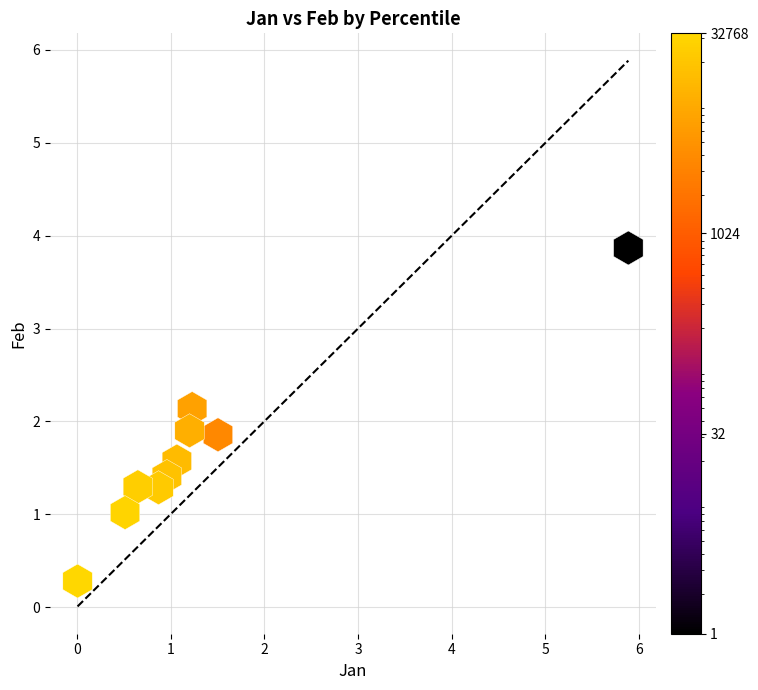

What is the average X value?

1.4